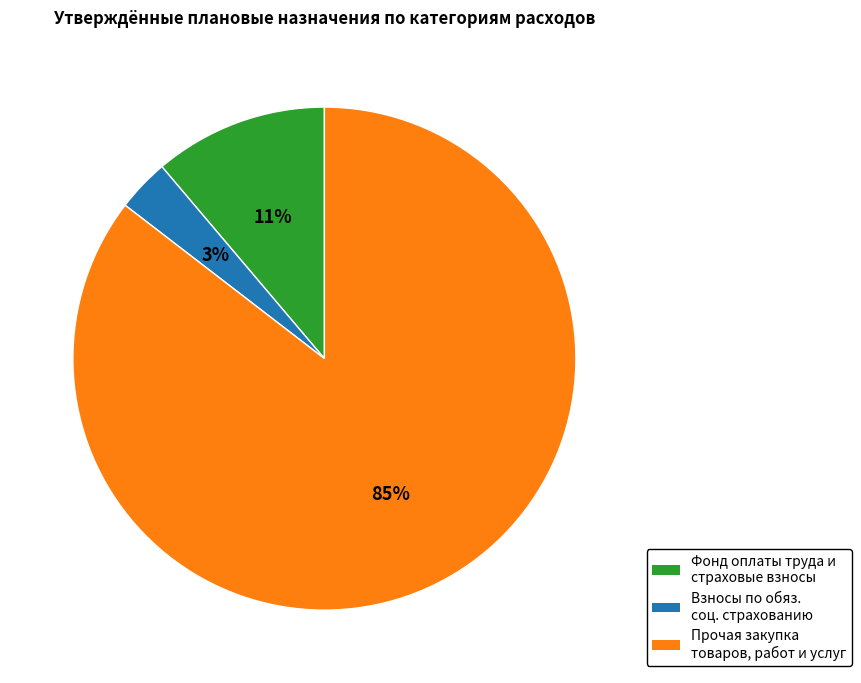

To the nearest percent, what is the average slice percentage?

33%